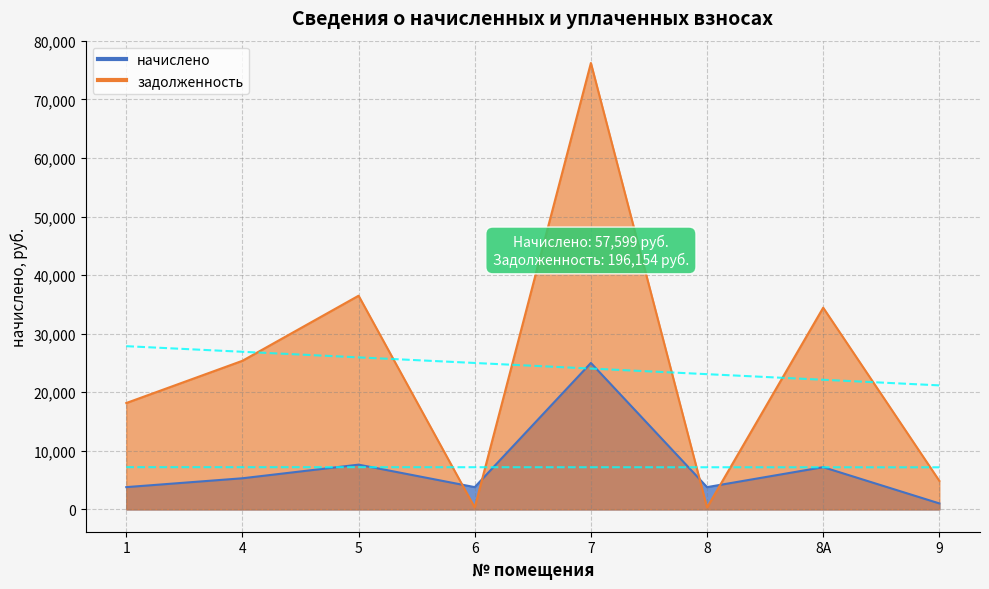

What is the highest value of the задолженность series?

76207.4